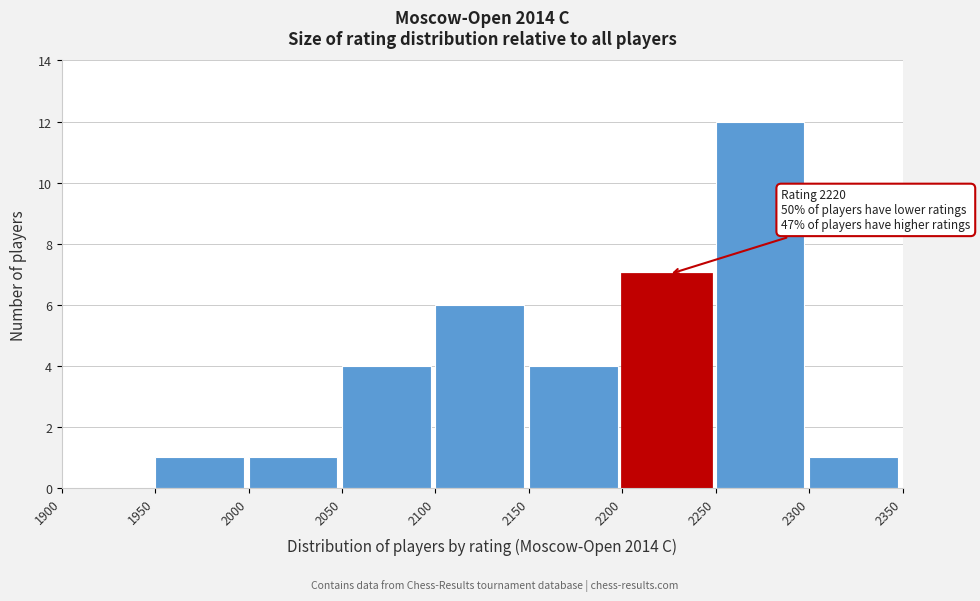

Over which range of the x-axis is the bar tallest?

2250 to 2300